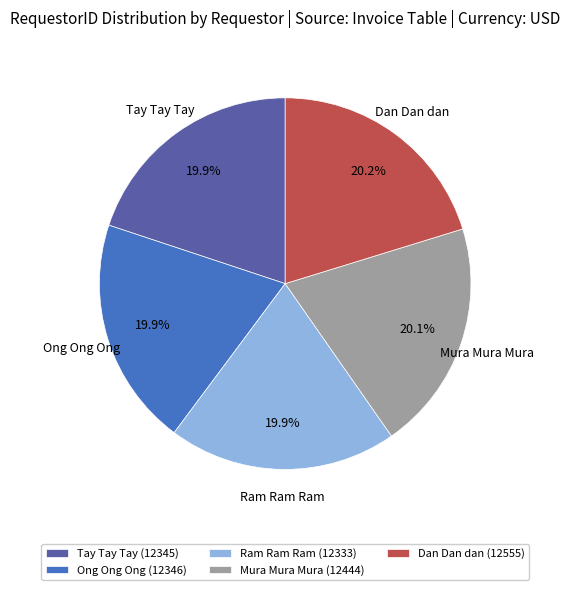

How many slices are in this pie chart?

5